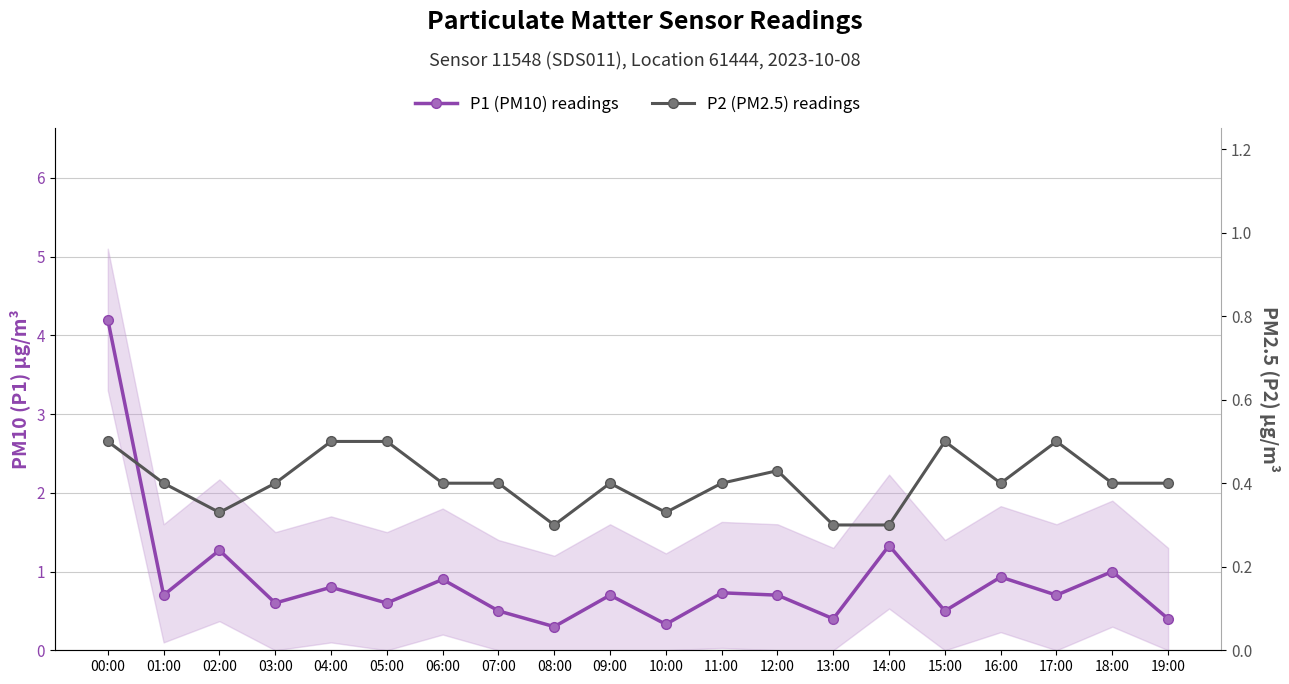

True or false: P1 (PM10) readings and P2 (PM2.5) readings intersect in this chart.

False